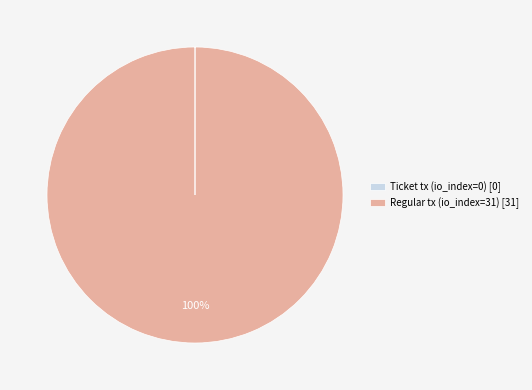

To the nearest percent, what is the average slice percentage?

50%